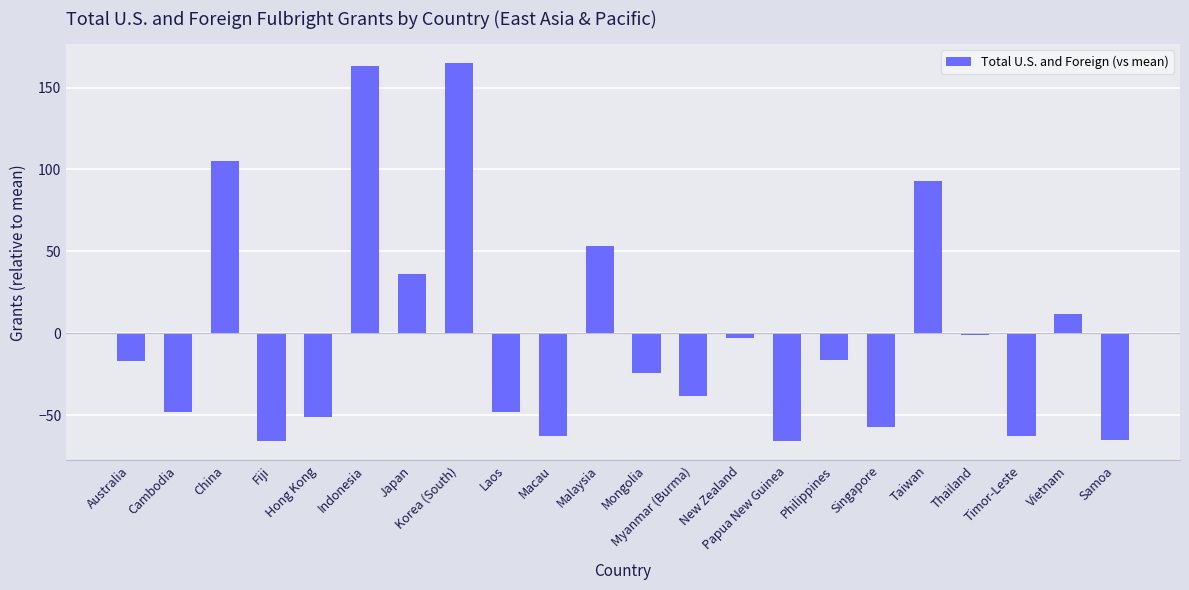

What is the greatest value displayed?

165.0